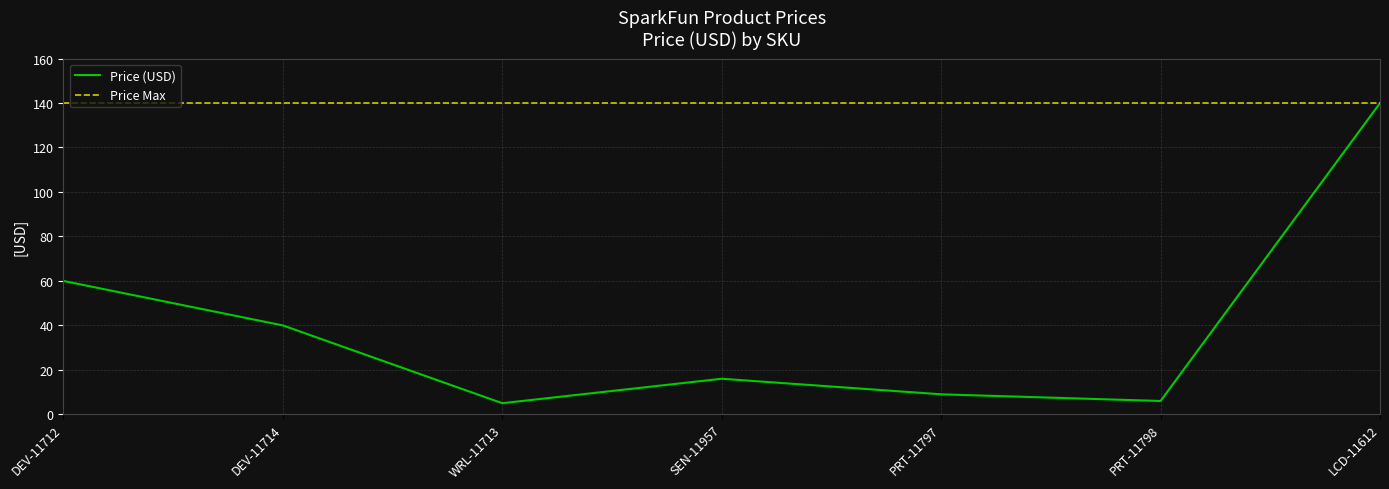

List the series in order of their overall mean, highest first.

Price Max, Price (USD)